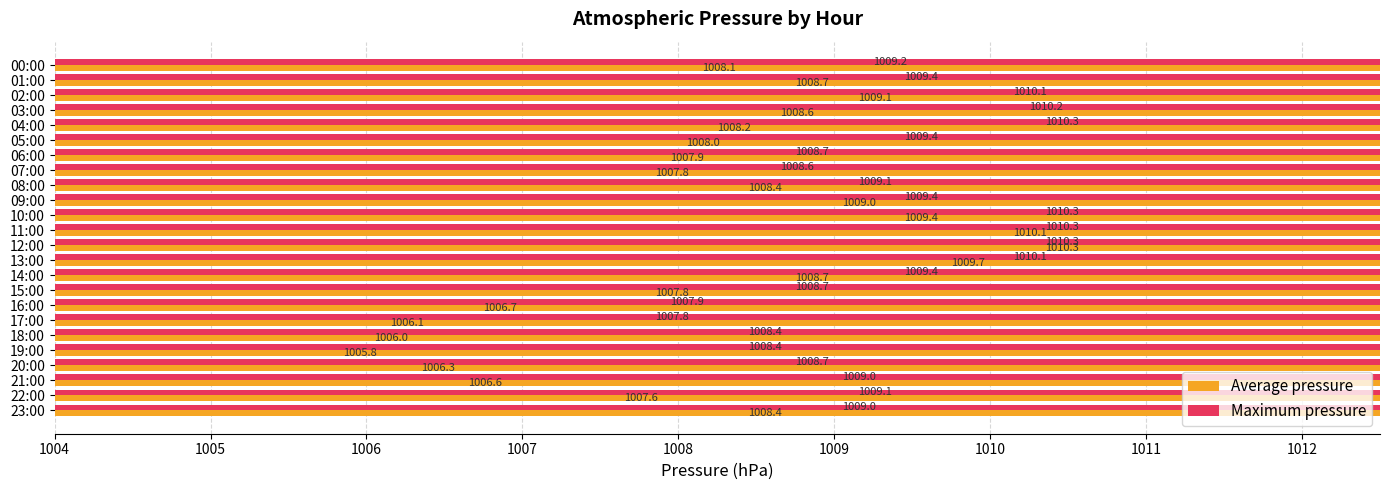

What is the sum of all Average pressure values?

24193.3